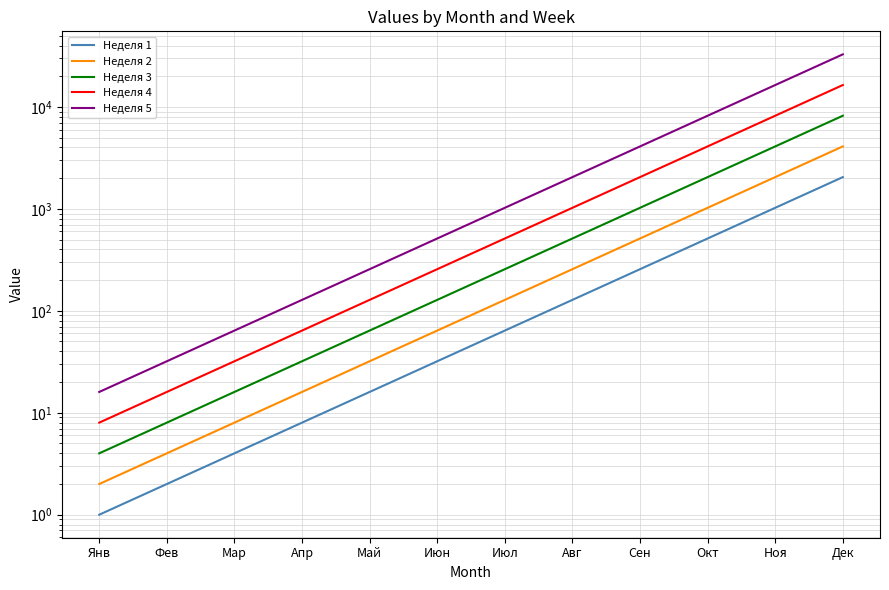

What is the difference between the maximum and minimum values in the Неделя 1 series?

2047